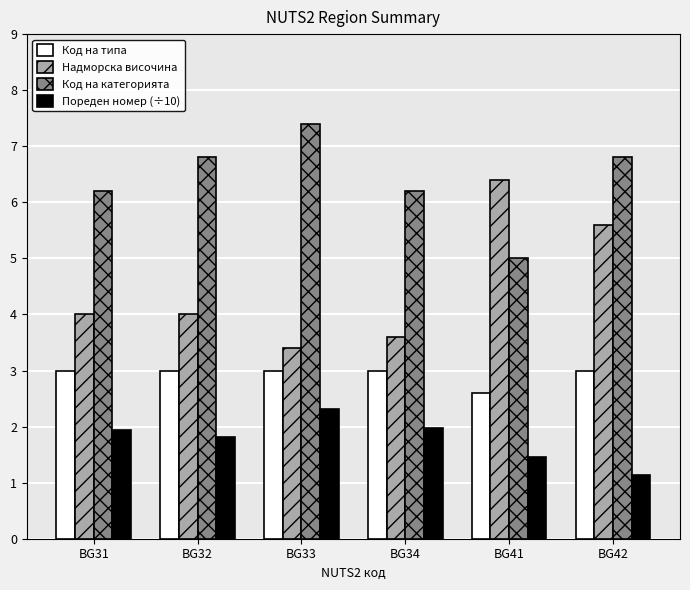

Where does the Код на категорията series first go above 6?

BG31